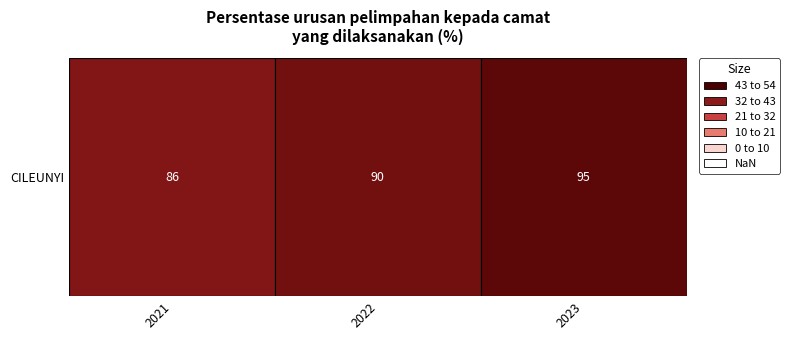

Rank the categories by value from highest to lowest.

2023, 2022, 2021